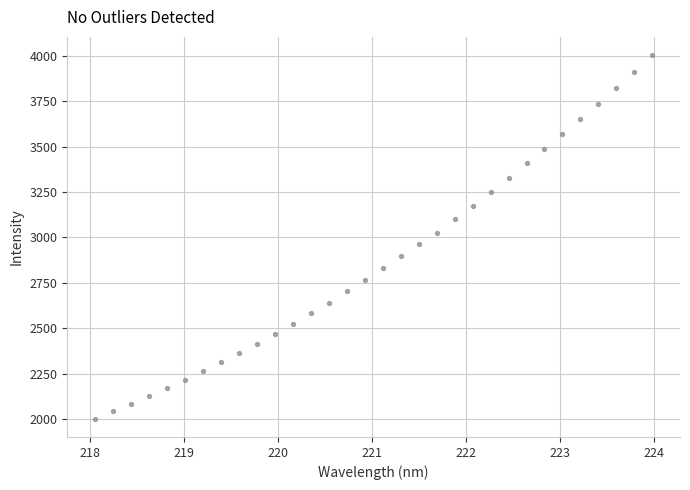

What is the range of X values (max minus min)?

5.9